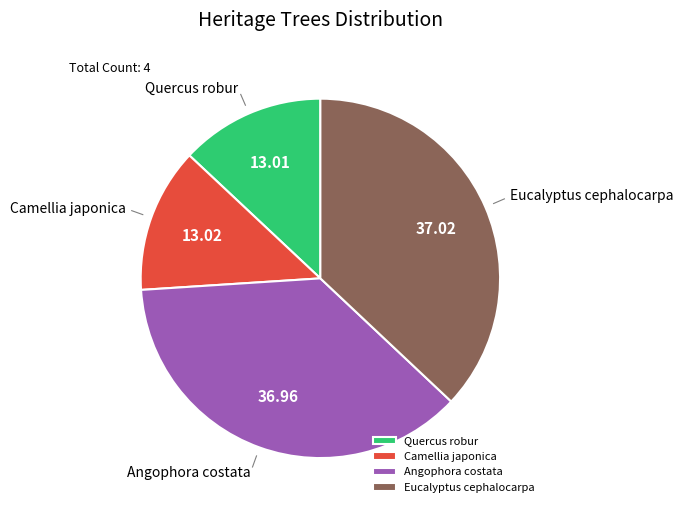

Does Camellia japonica represent more than half of the total?

No